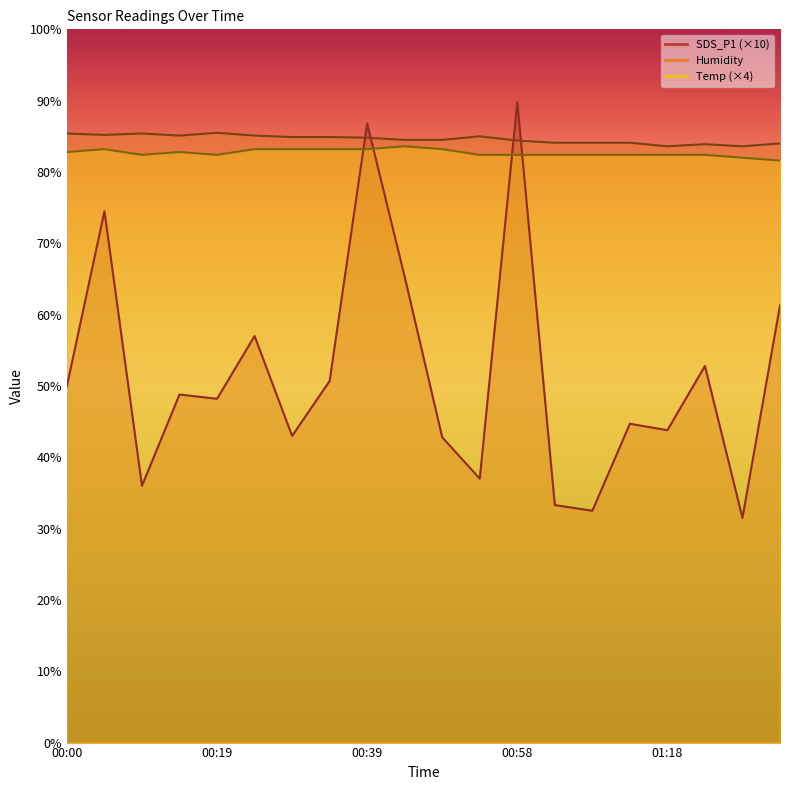

What is the total value across all series at 01:29?

197.1